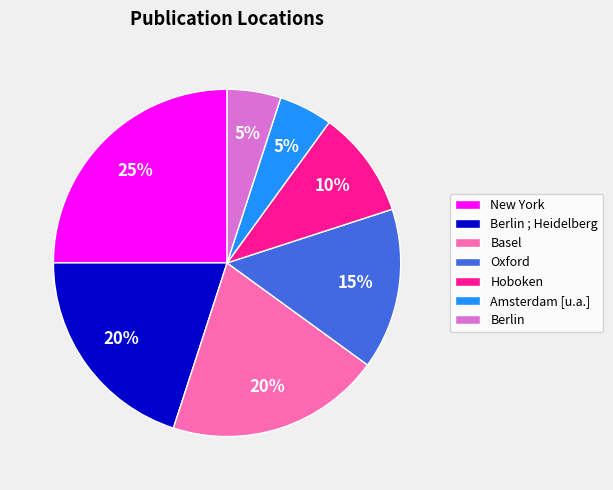

Is Oxford the majority of the pie?

No